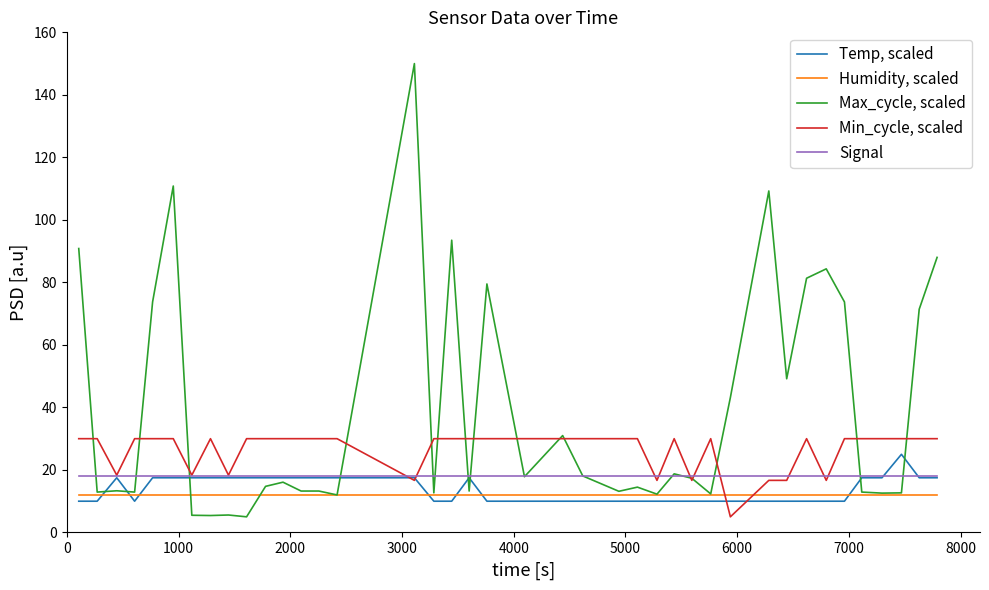

At how many categories does at least one series exceed 97?

3